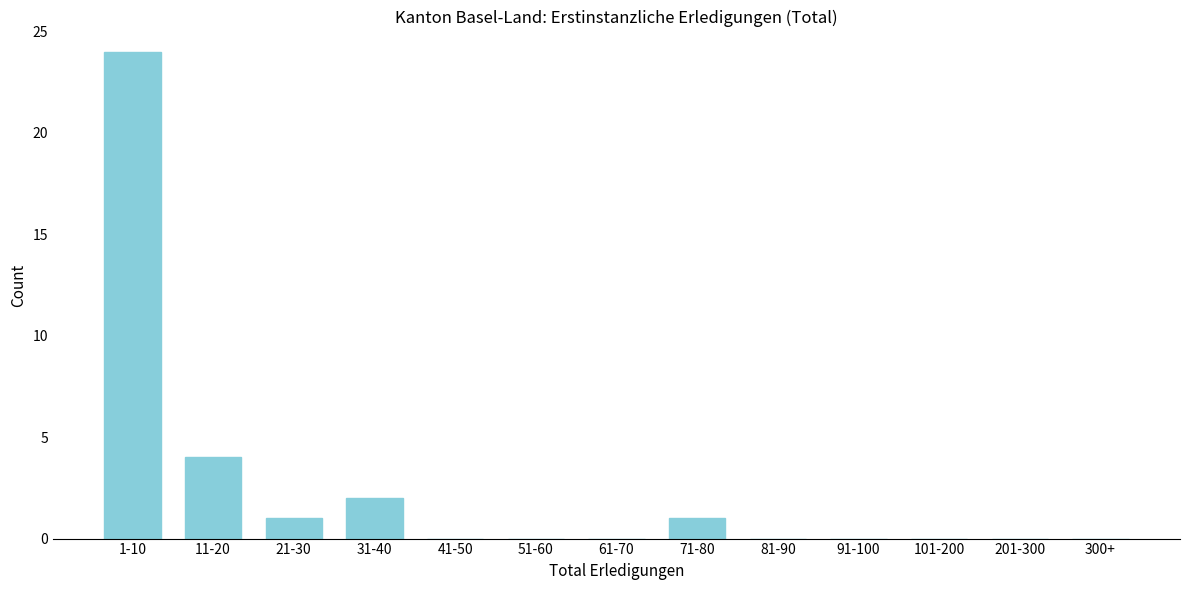

Reading left to right, extract all data points from this chart.

1-10=24	11-20=4	21-30=1	31-40=2	41-50=0	51-60=0	61-70=0	71-80=1	81-90=0	91-100=0	101-200=0	201-300=0	300+=0